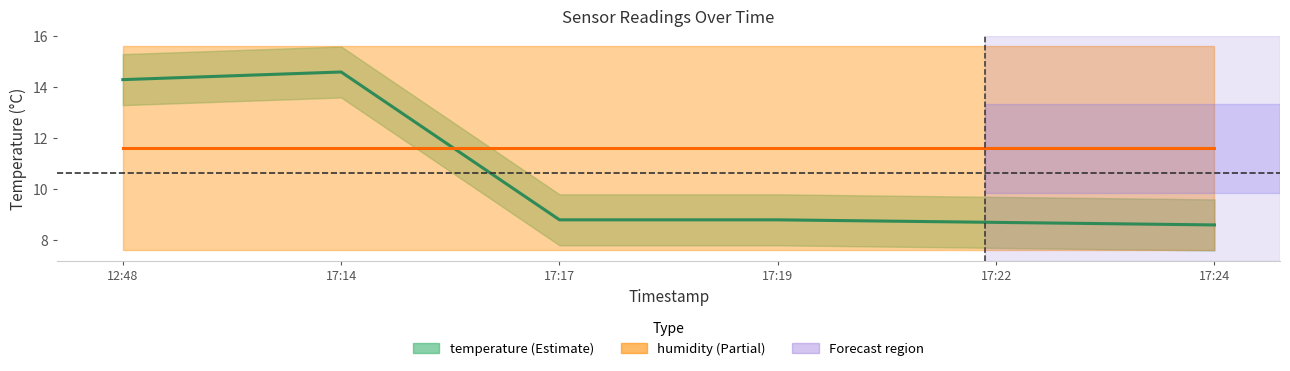

How many data points does each series have?

6